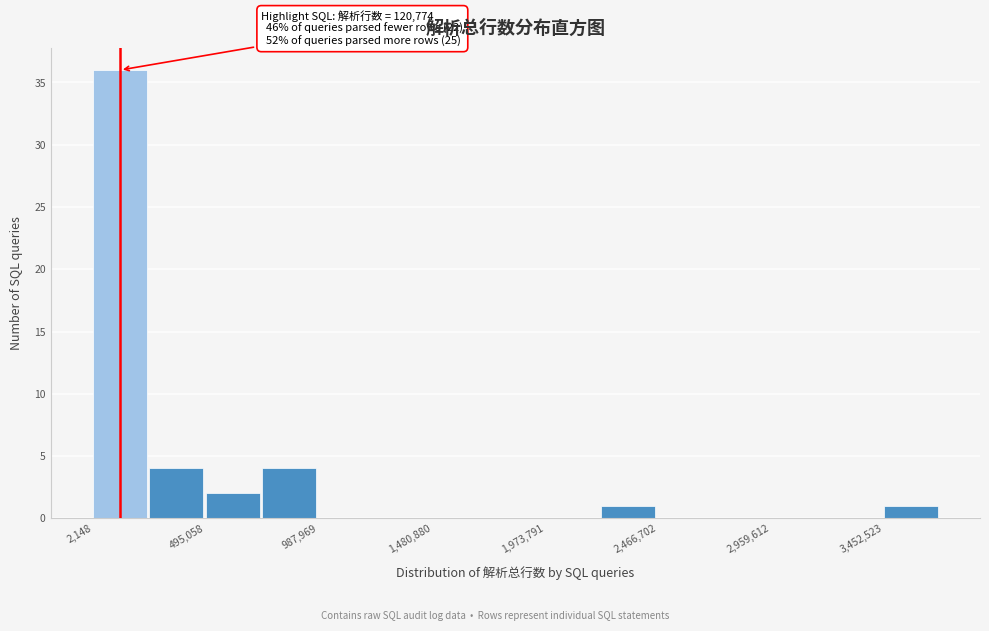

Which range on the x-axis has the tallest bar?

0 to 250000